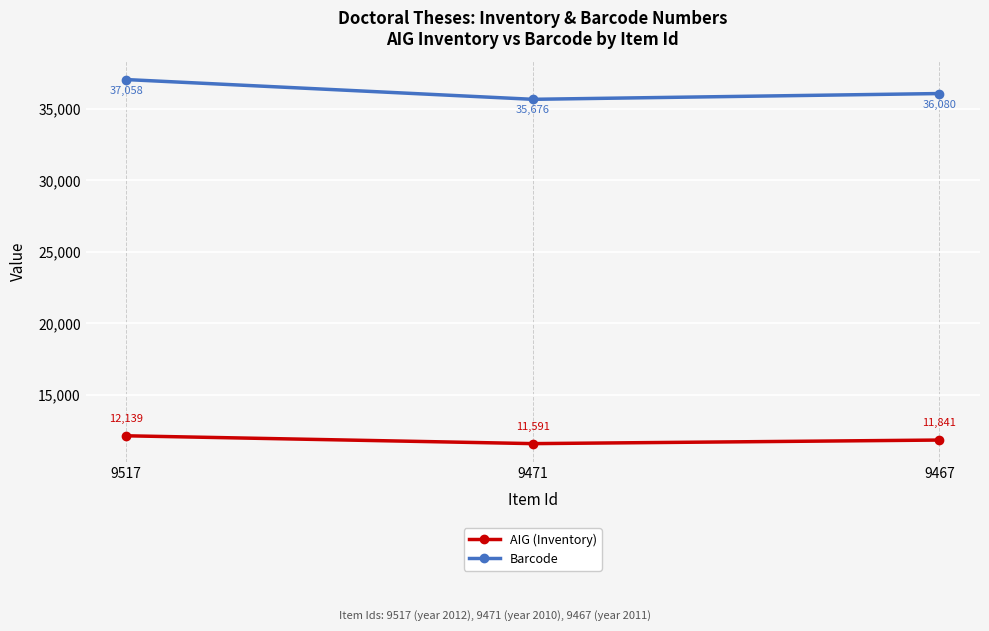

How many values in the Barcode series are below 36080?

1